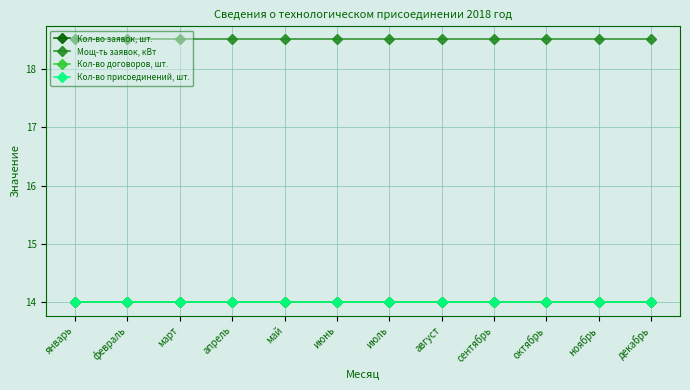

True or false: Кол-во договоров, шт. and Кол-во присоединений, шт. cross at least once.

False